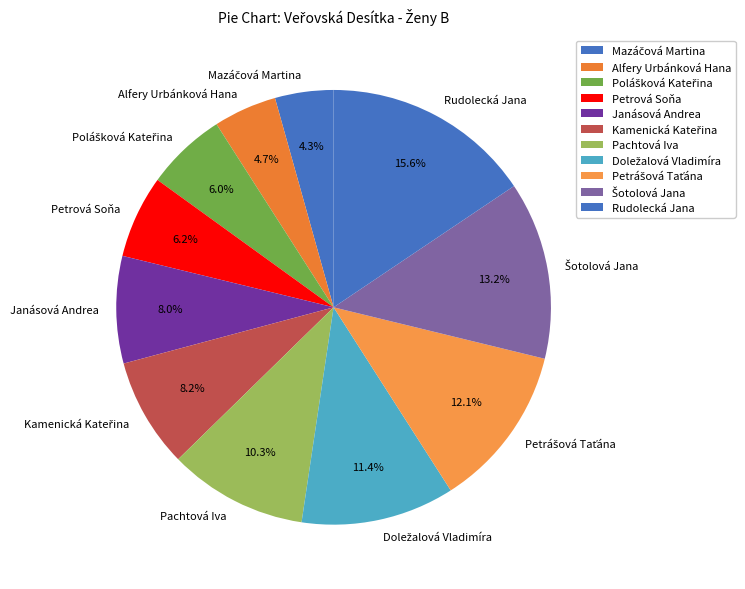

How many segments does this pie chart have?

11